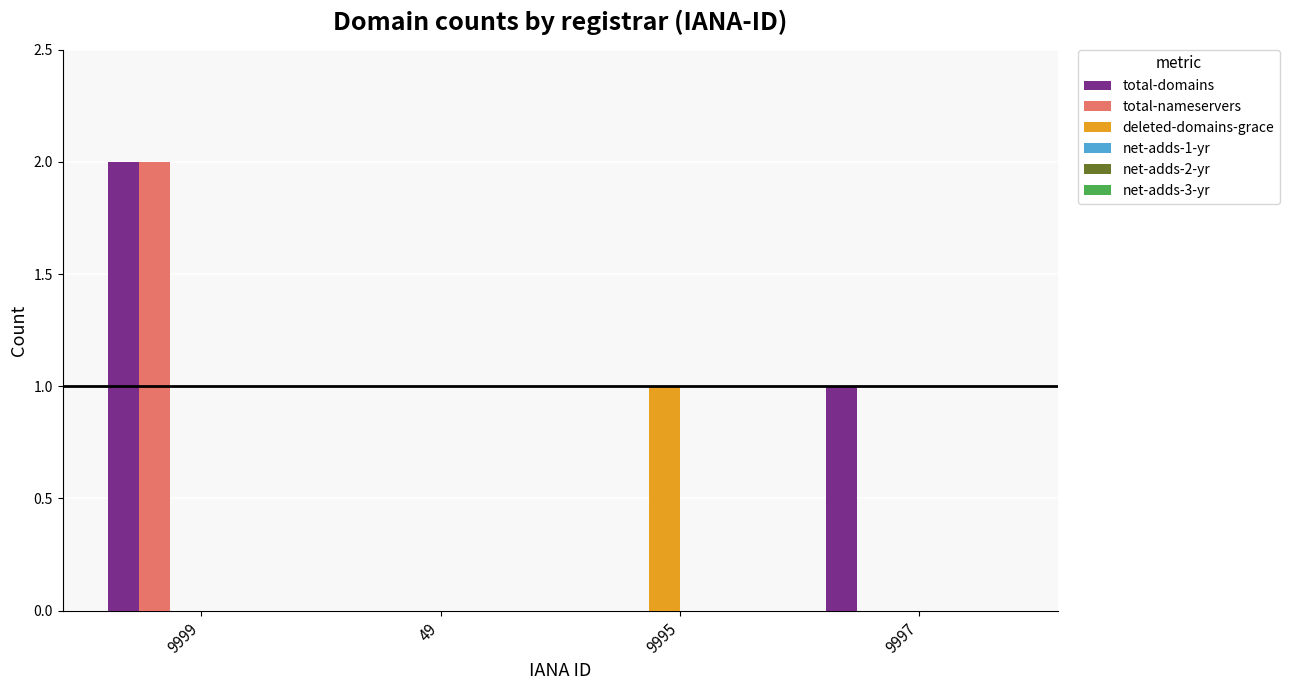

Count the number of categories in the chart.

4